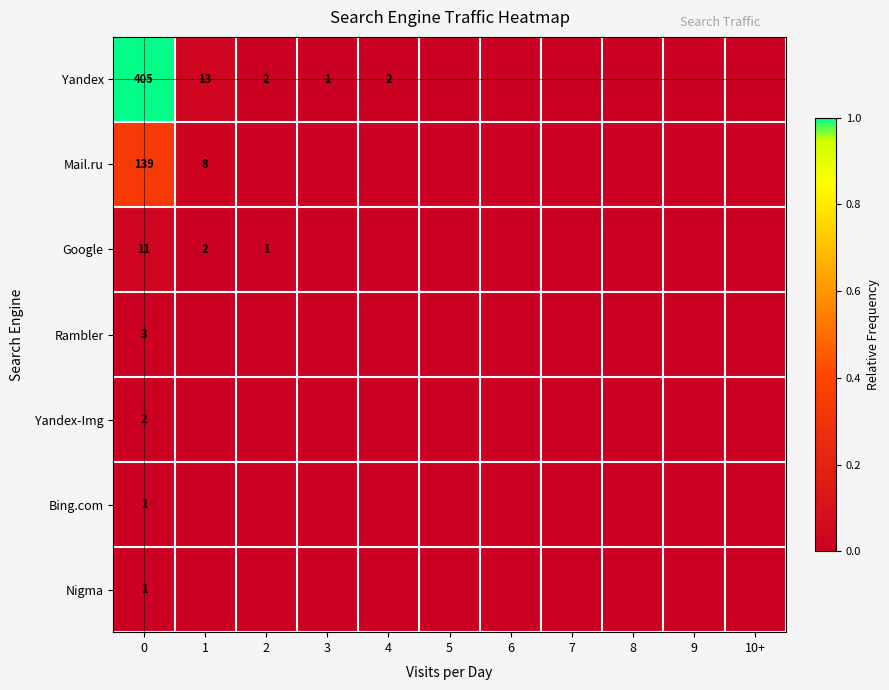

What is the total value across all series at 0?

562